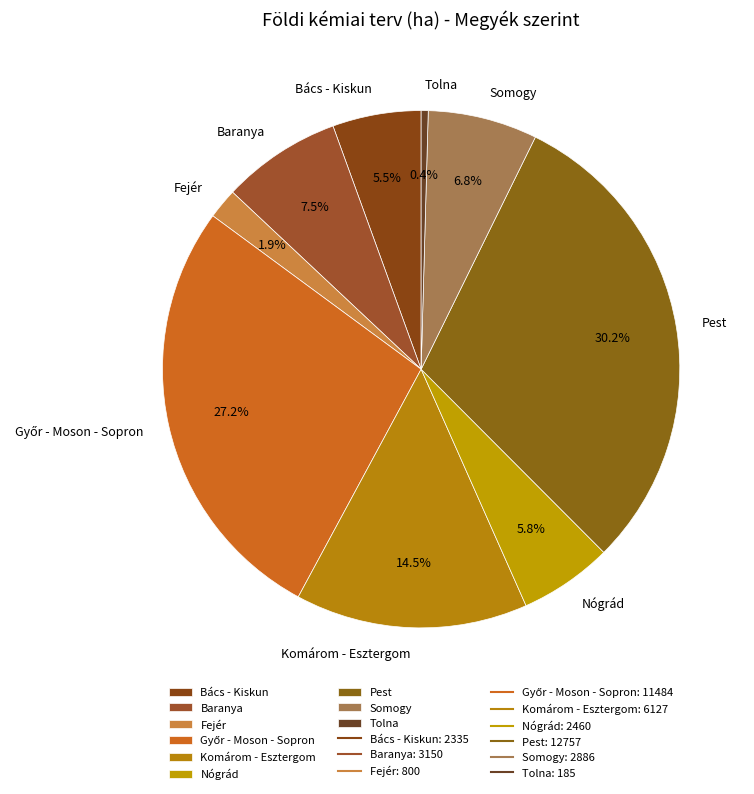

To the nearest percent, what is the combined percentage of Bács - Kiskun and Pest?

36%